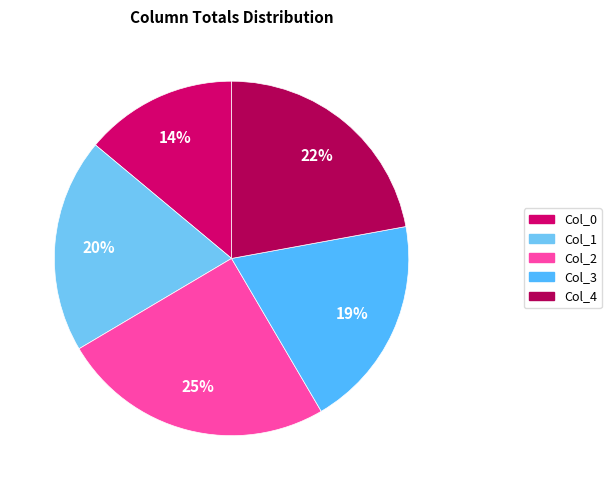

Count the number of slices in the pie.

5